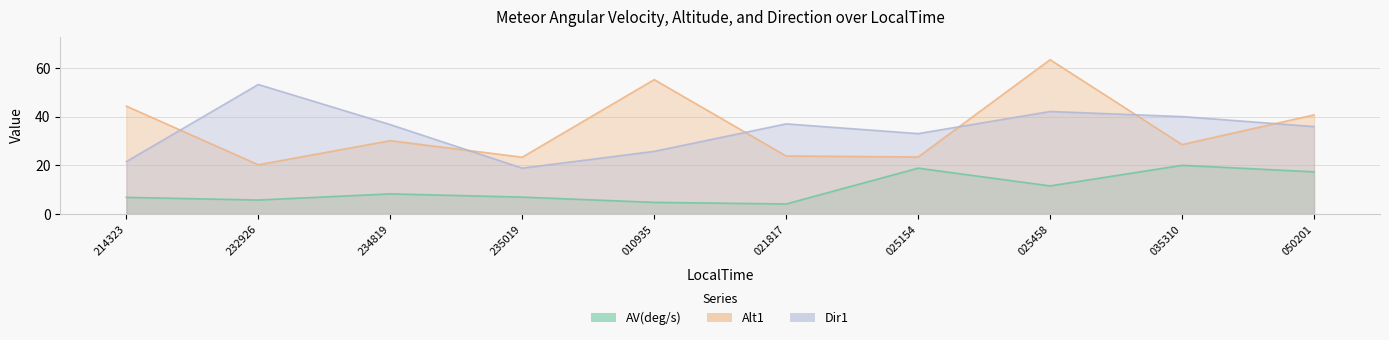

What is the value of the AV(deg/s) point at the 3rd from the left?

8.2